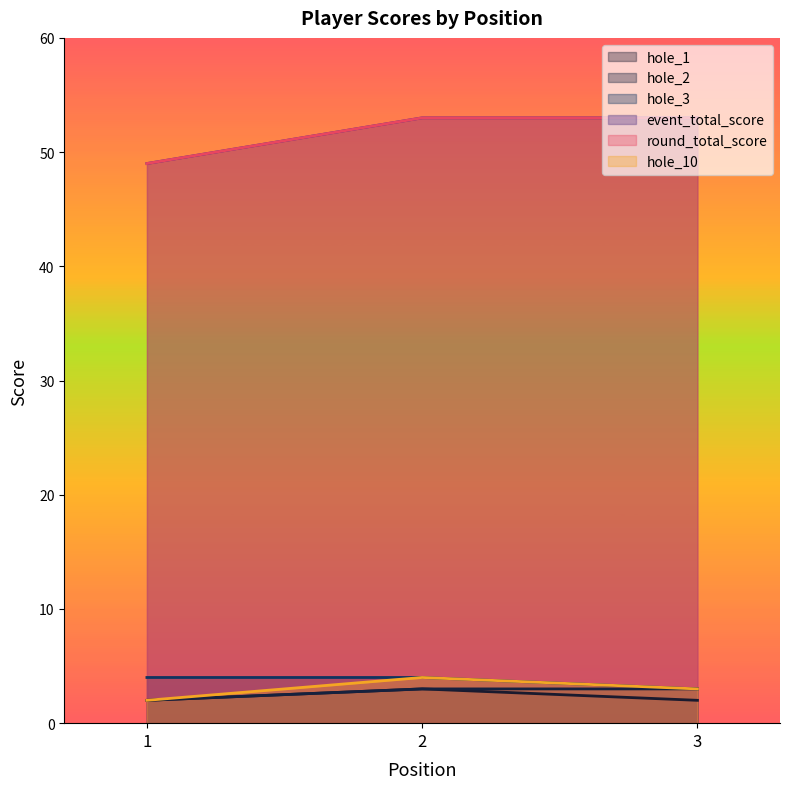

Reading left to right, transcribe all the data shown in this chart.

hole_1: 2	3	2
hole_2: 2	3	3
hole_3: 4	4	3
event_total_score: 49	53	53
round_total_score: 49	53	53
hole_10: 2	4	3